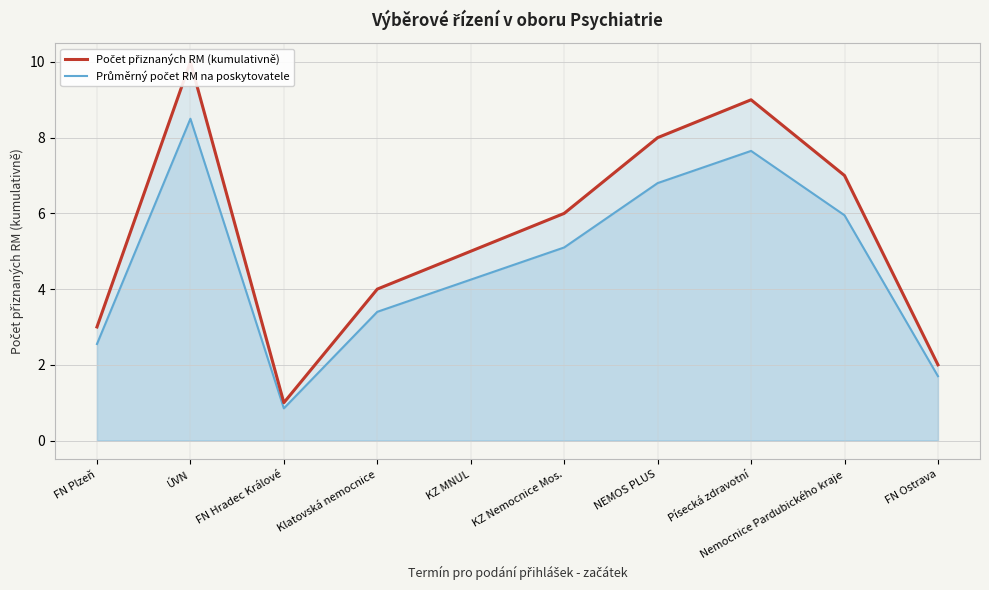

Reading right to left, extract all data points from this chart.

Počet přiznaných RM (kumulativně): 2.0	7.0	9.0	8.0	6.0	5.0	4.0	1.0	10.0	3.0
Průměrný počet RM na poskytovatele: 1.7	6.0	7.6	6.8	5.1	4.2	3.4	0.8	8.5	2.5